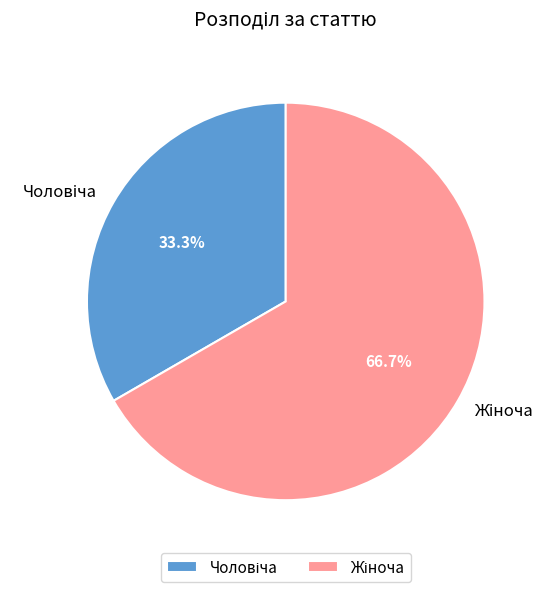

Is there any slice that represents more than half of the pie?

Yes